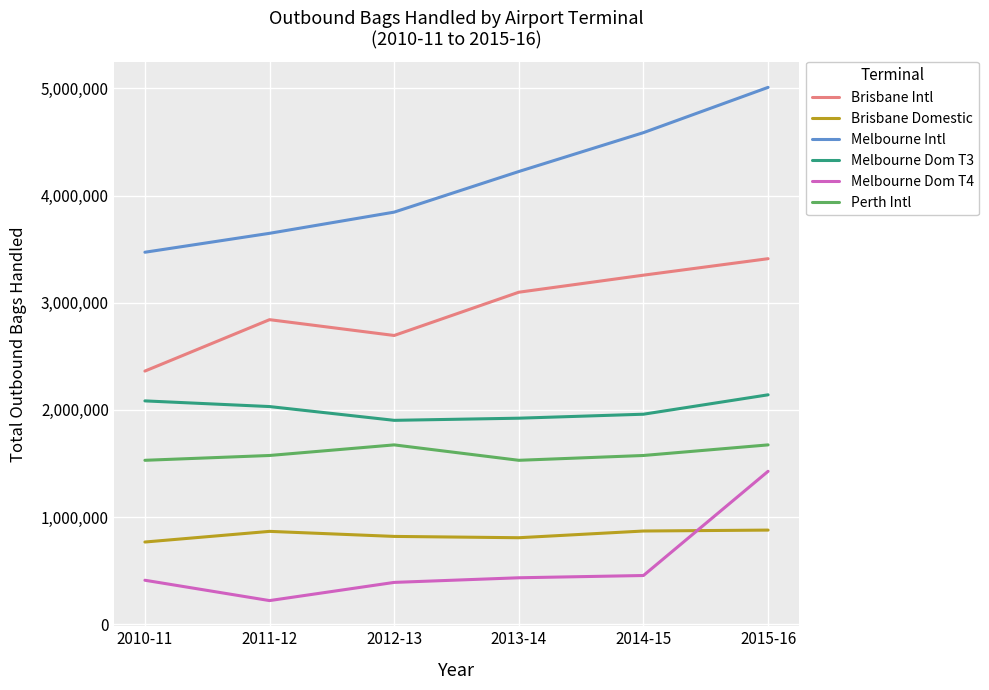

Which series has the largest range (max minus min)?

Melbourne Intl